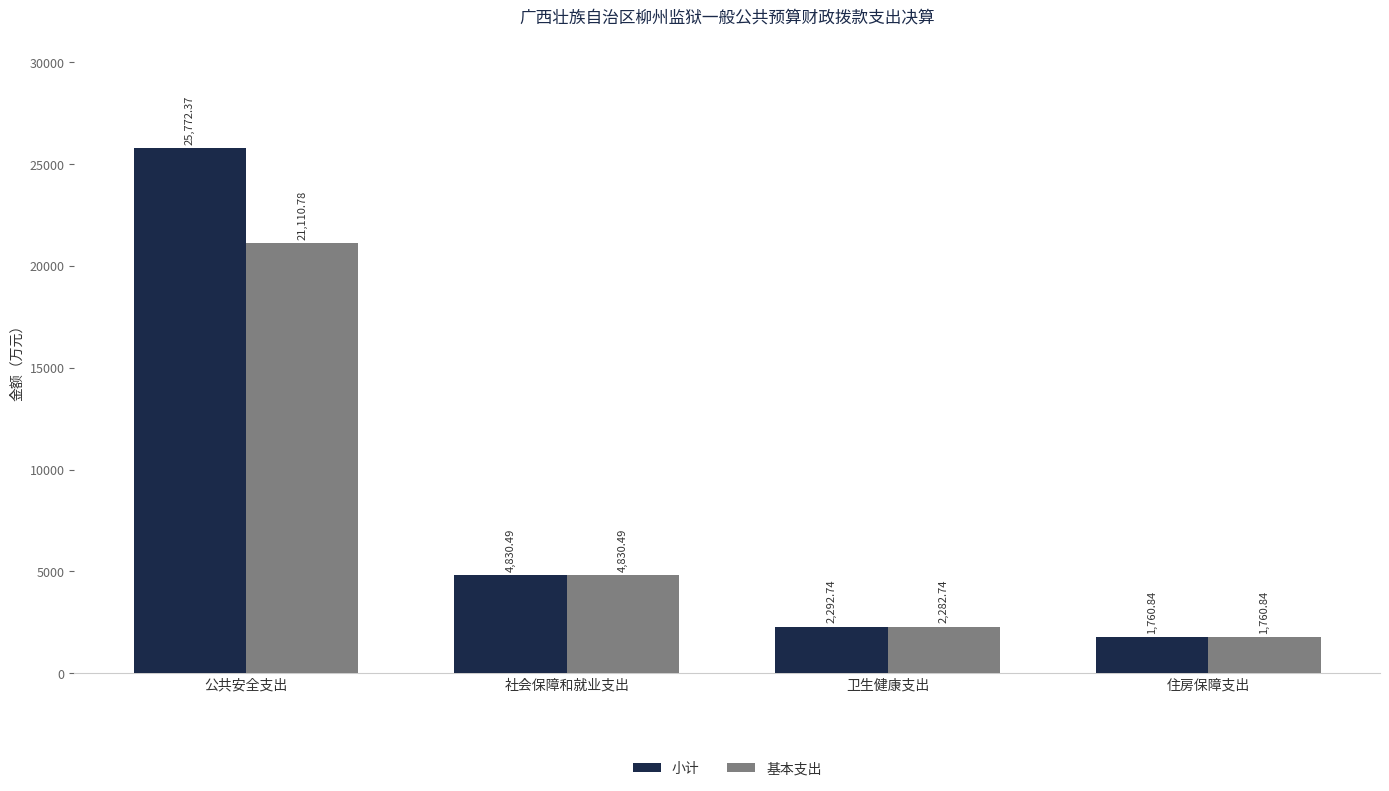

What is the average value of the 小计 series?

8664.1